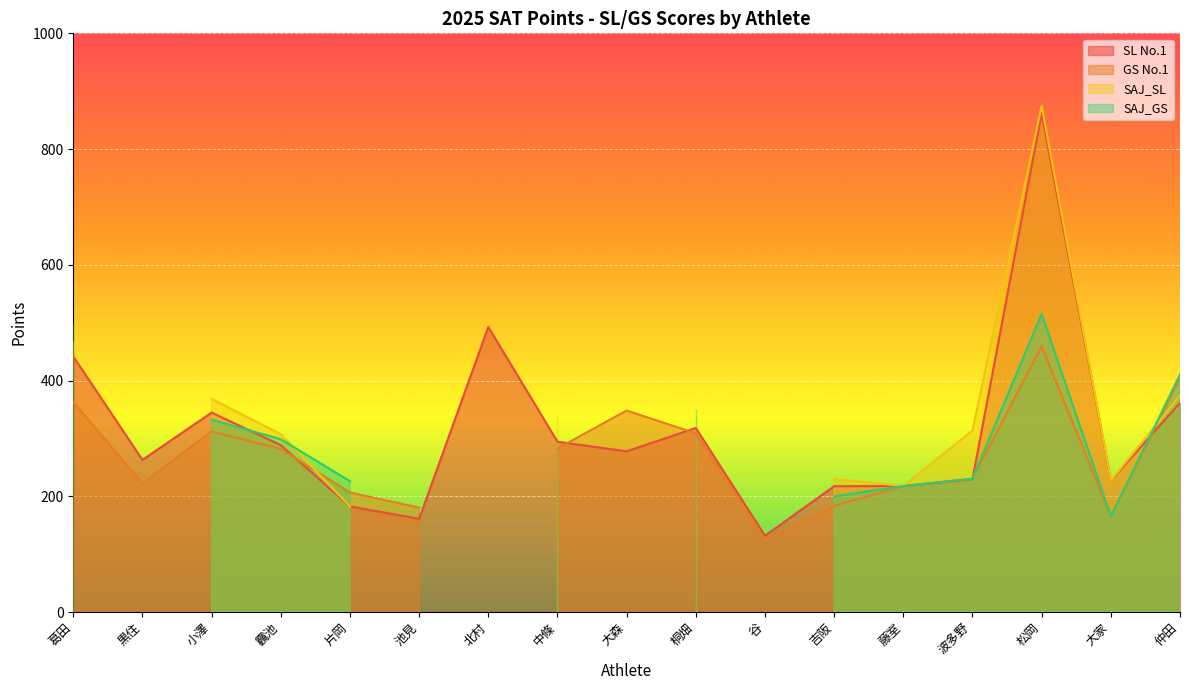

Count the number of data series in this chart.

4